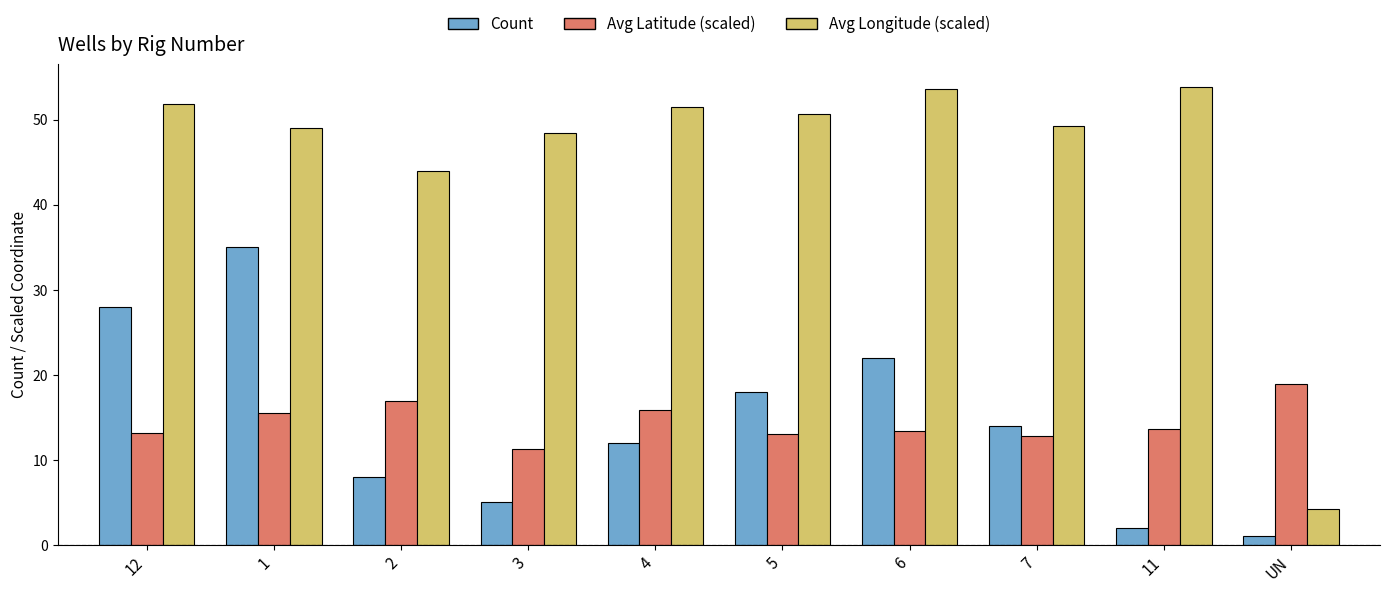

Is the value of Avg Latitude (scaled) at 3 greater than the value of Avg Longitude (scaled) at UN?

Yes